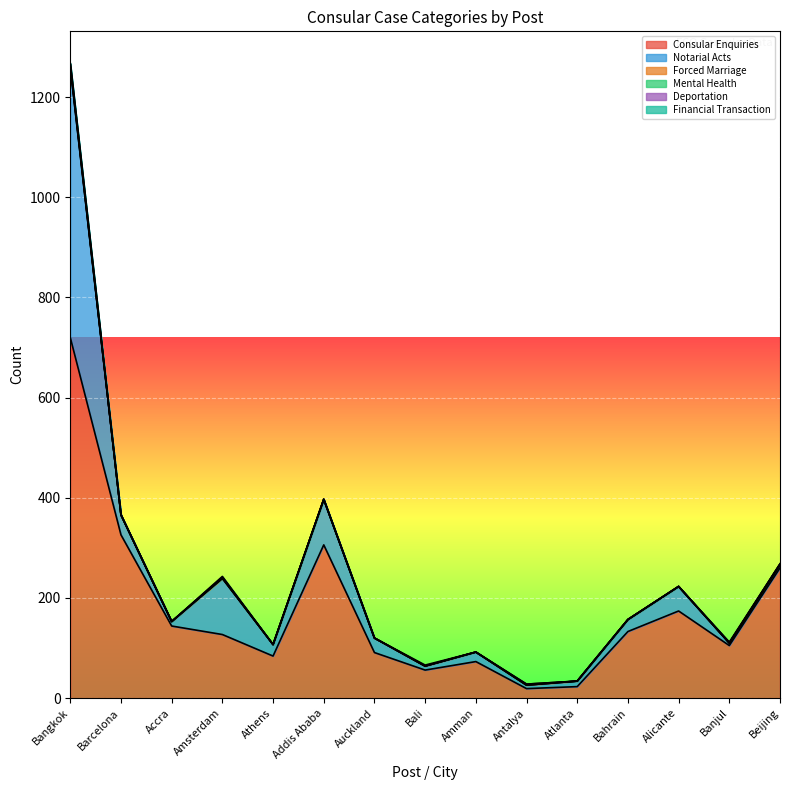

Reading left to right, extract all data points from this chart.

Consular Enquiries: 720	326	144	127	84	306	91	56	73	19	23	133	174	105	260
Notarial Acts: 540	40	9	112	23	91	29	8	19	7	11	24	49	5	6
Forced Marriage: 0	0	0	0	0	0	0	0	0	0	0	0	0	0	0
Mental Health: 6	0	0	2	0	0	0	0	0	0	0	0	0	0	2
Deportation: 0	0	0	0	0	0	0	0	0	2	0	0	0	0	0
Financial Transaction: 2	0	0	2	0	0	0	2	0	0	0	0	0	2	0